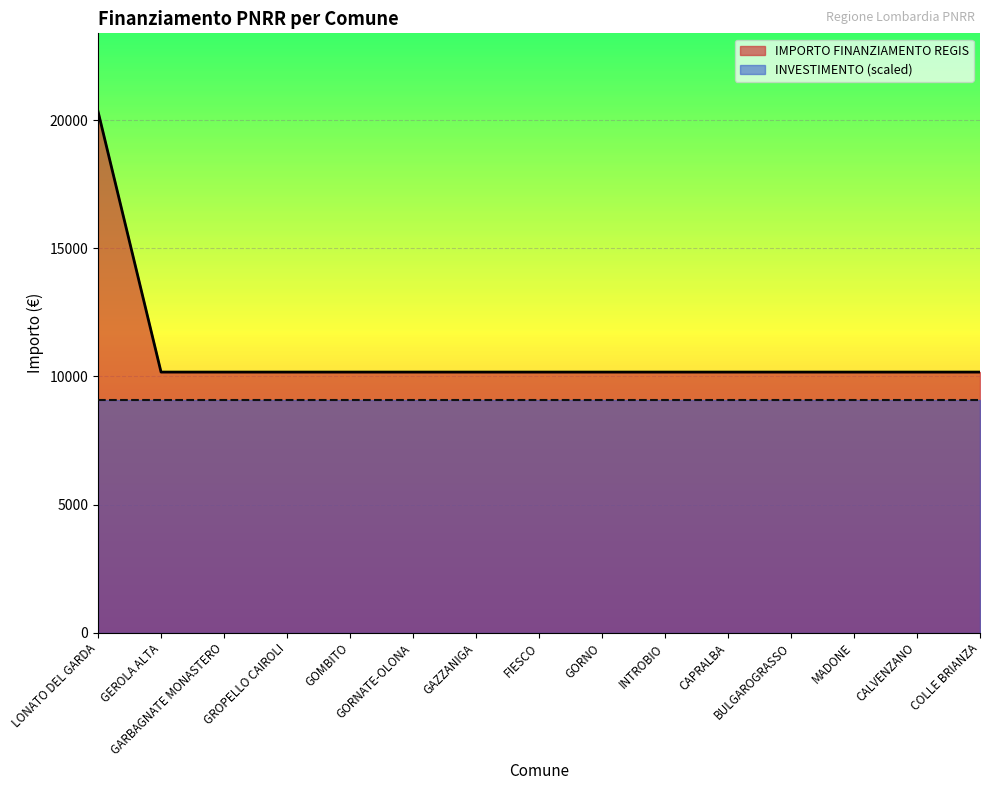

Rank the categories by value from highest to lowest.

LONATO DEL GARDA, GEROLA ALTA, GARBAGNATE MONASTERO, GROPELLO CAIROLI, GOMBITO, GORNATE-OLONA, GAZZANIGA, FIESCO, GORNO, INTROBIO, CAPRALBA, BULGAROGRASSO, MADONE, CALVENZANO, COLLE BRIANZA